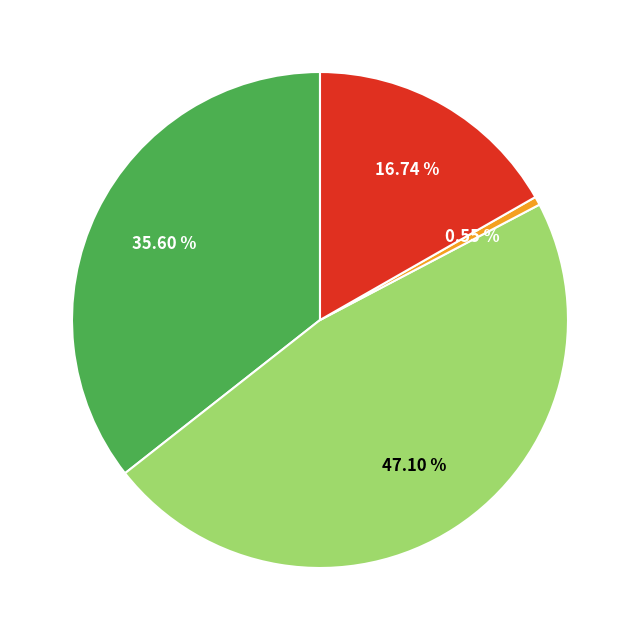

Does any single category account for the majority?

No